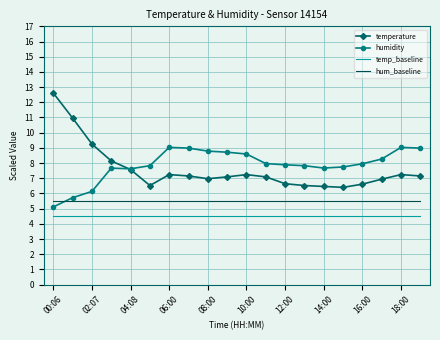

How many series are shown in this chart?

4